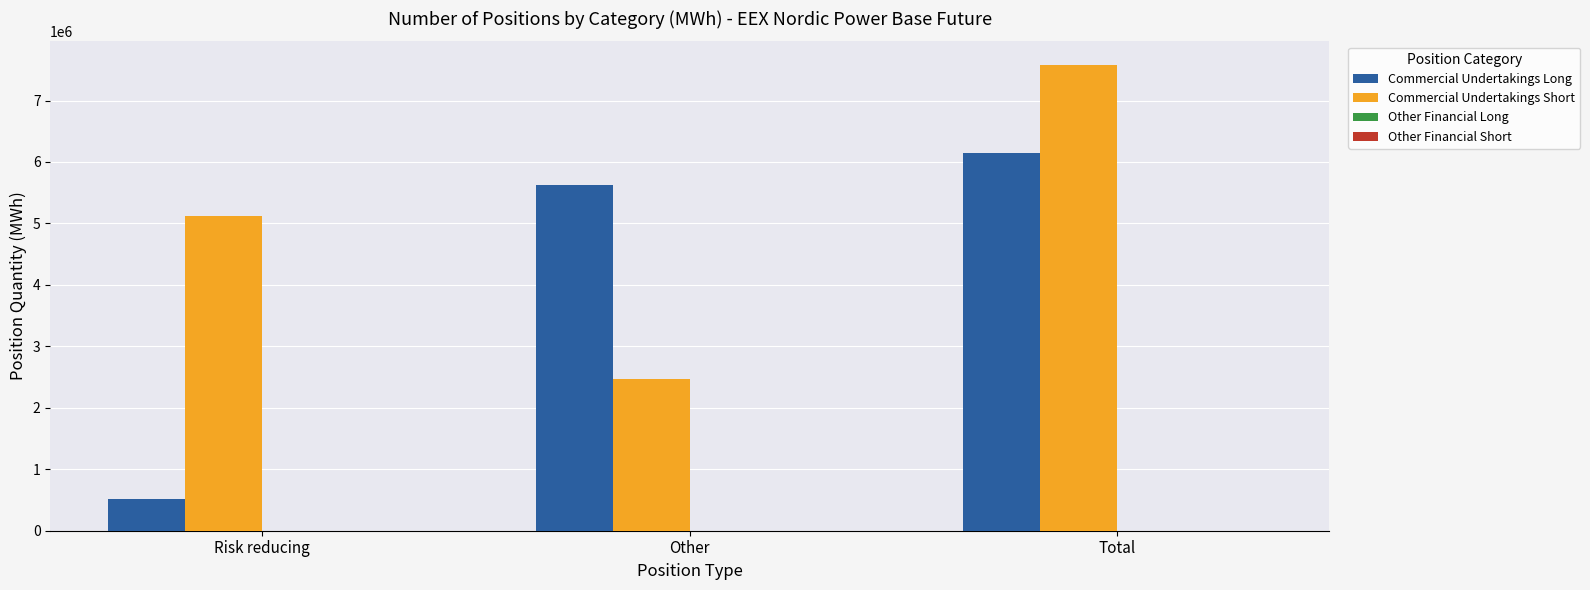

What is the sum of the Commercial Undertakings Short values at Risk reducing and Total?

12700956